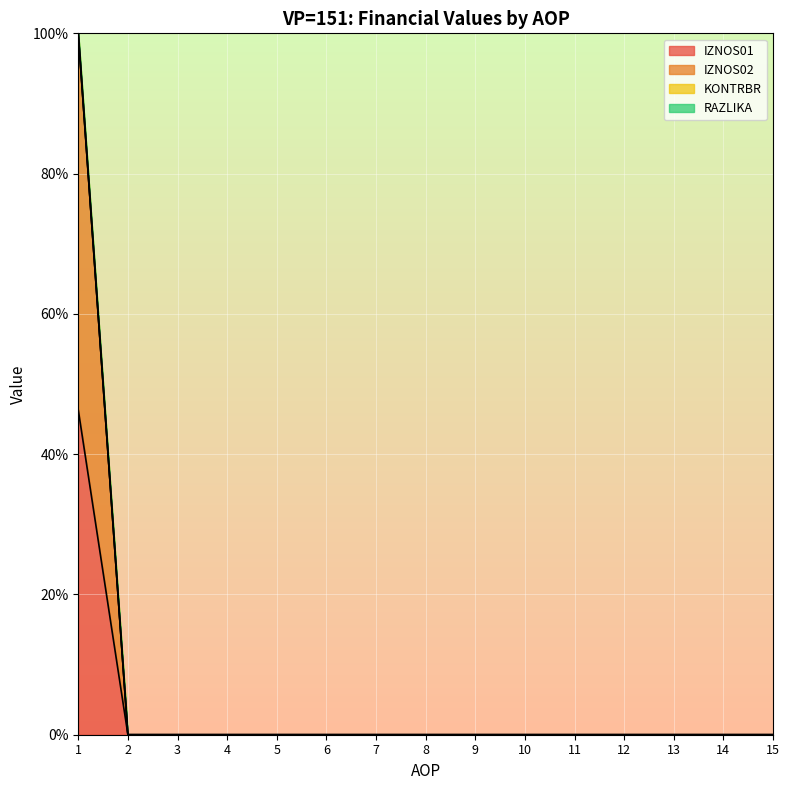

List the labels in order of RAZLIKA value, largest first.

1, 2, 3, 4, 5, 6, 7, 8, 9, 10, 11, 12, 13, 14, 15